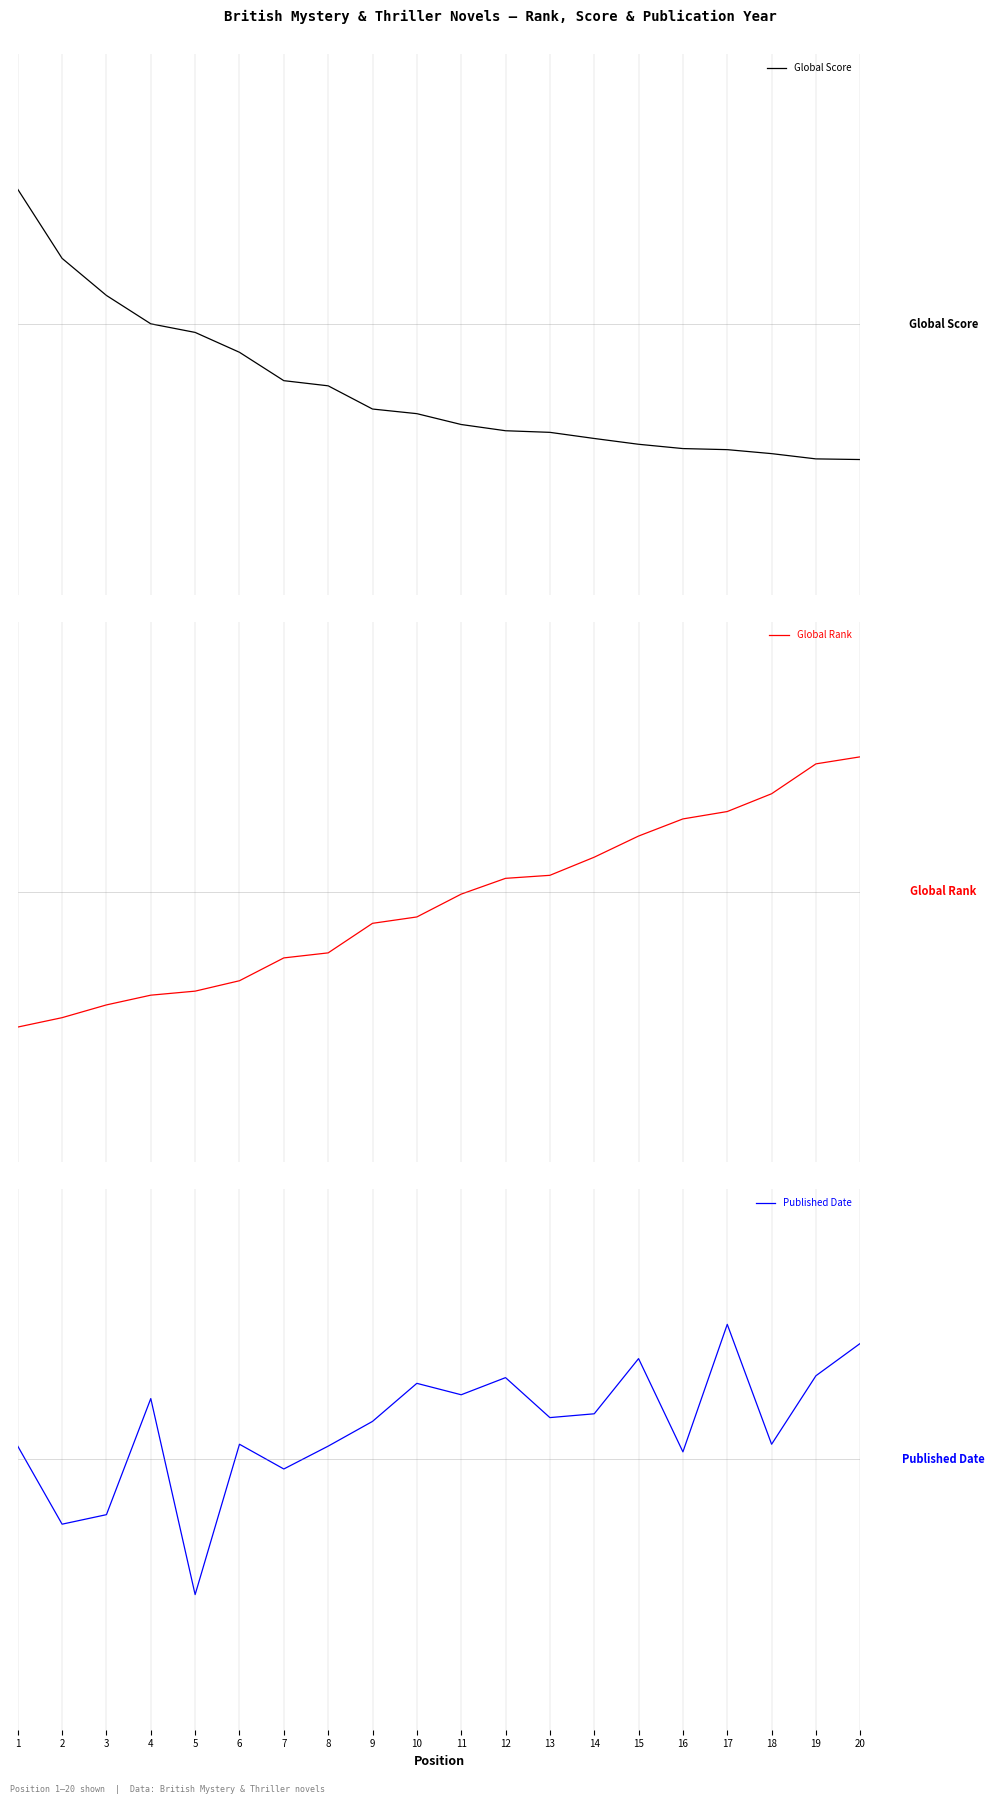

True or false: Global Score has more than 2 interior local peaks.

False